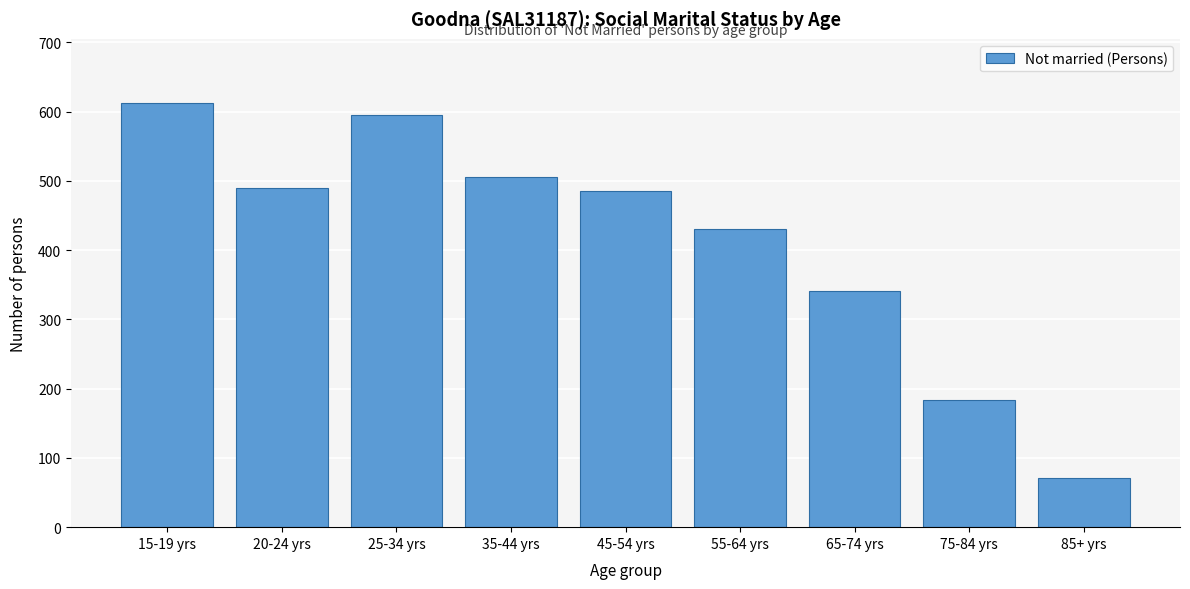

Reading left to right, list all the values displayed in this chart.

15-19 yrs=613	20-24 yrs=489	25-34 yrs=595	35-44 yrs=506	45-54 yrs=486	55-64 yrs=431	65-74 yrs=341	75-84 yrs=184	85+ yrs=71